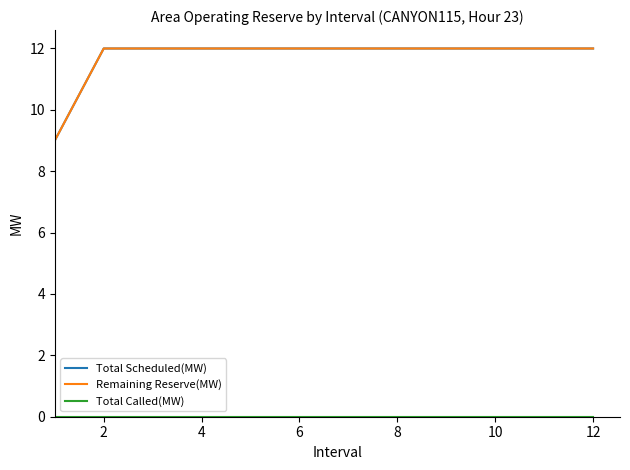

Does the chart display data point markers on the line(s)?

No